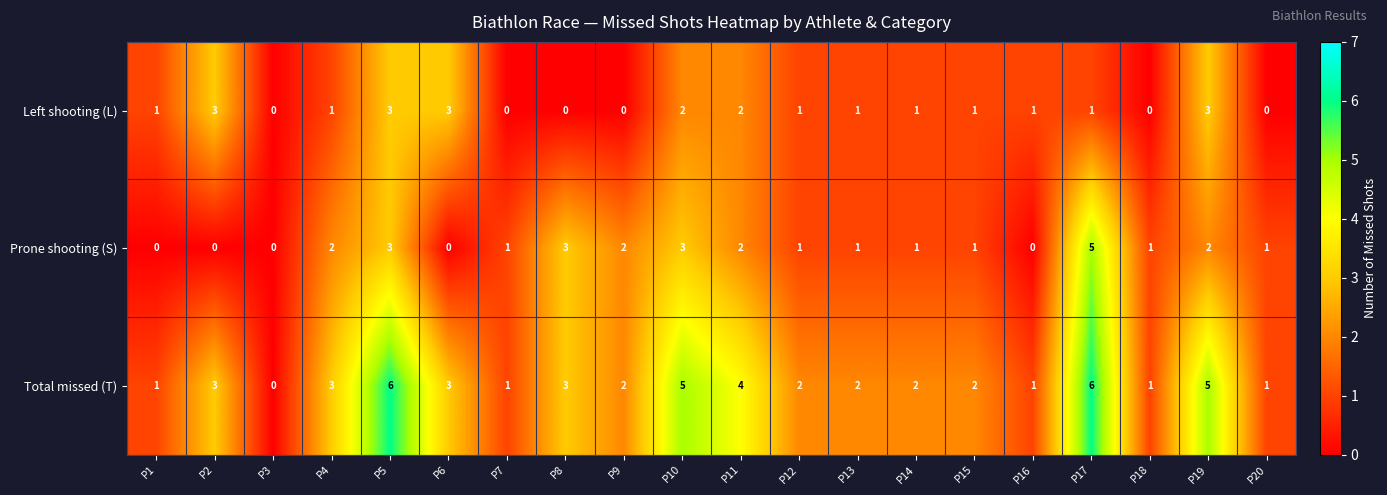

What is the greatest value displayed?

6